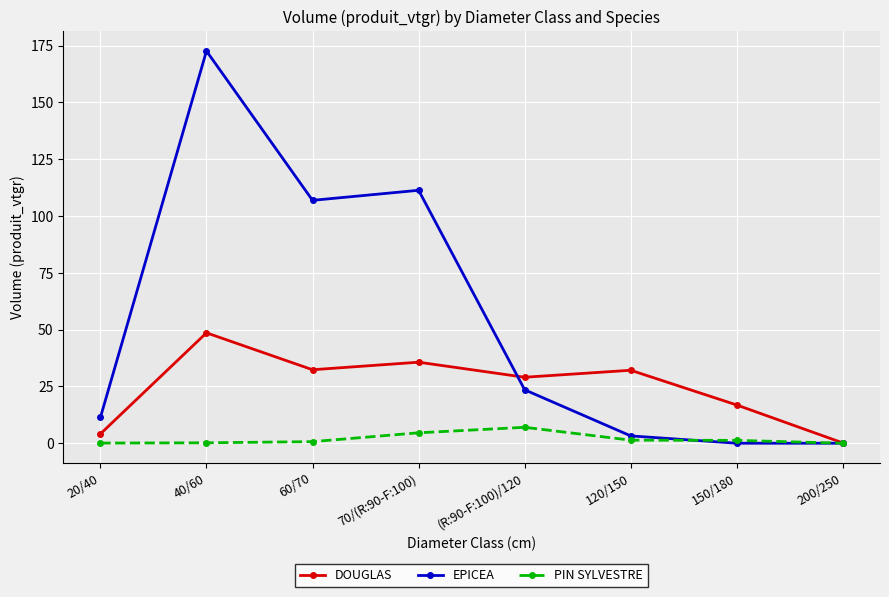

What is the greatest value displayed?

172.6